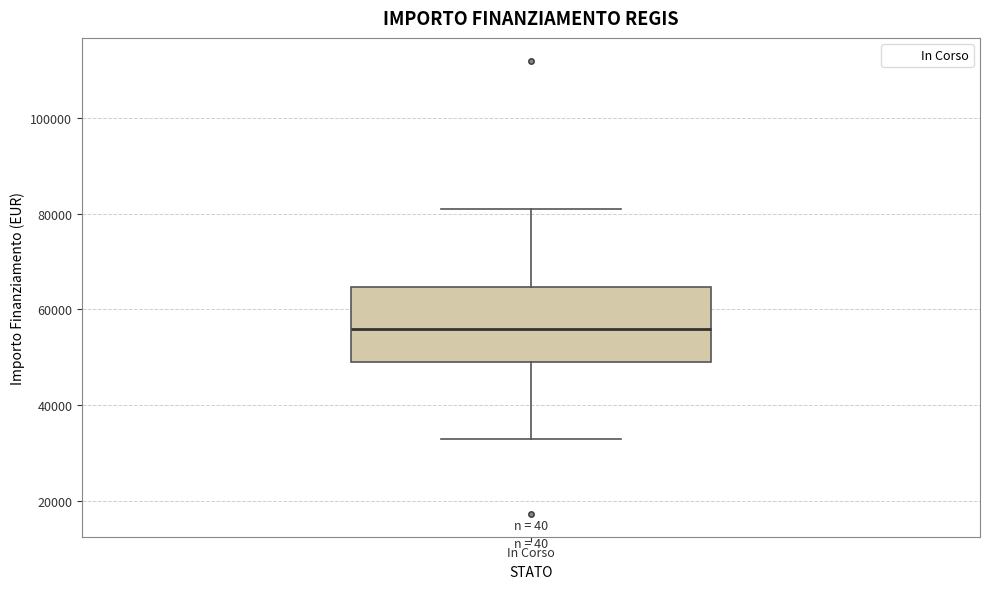

Read this box plot against the y-axis: the position of the median line, the range covered by the box, and the ends of both whiskers. The values are not printed on the chart, so give them approximately, as read against the axis.

median 56000, box 50000 to 64000, whiskers 32000 to 80000